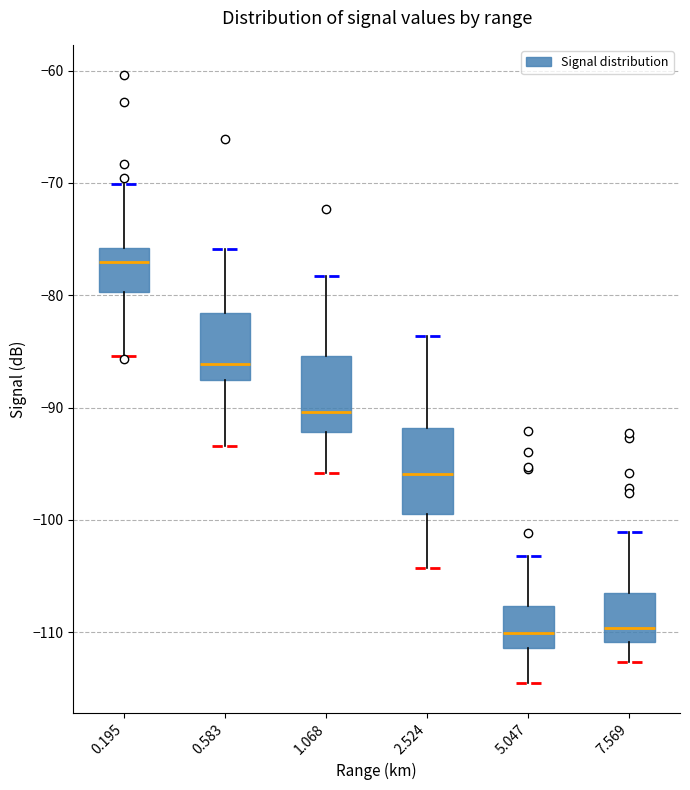

Reading left to right, transcribe this box plot: for each box, give where its median line is, the range the box spans, and where its two whiskers end, as read against the y-axis. The values are not printed on the chart, so give them approximately, as read against the axis.

0.195: median -77, box -80 to -76, whiskers -85 to -70
0.583: median -86, box -88 to -82, whiskers -93 to -76
1.068: median -90, box -92 to -85, whiskers -96 to -78
2.524: median -96, box -99 to -92, whiskers -104 to -84
5.047: median -110, box -111 to -108, whiskers -114 to -103
7.569: median -110, box -111 to -107, whiskers -113 to -101